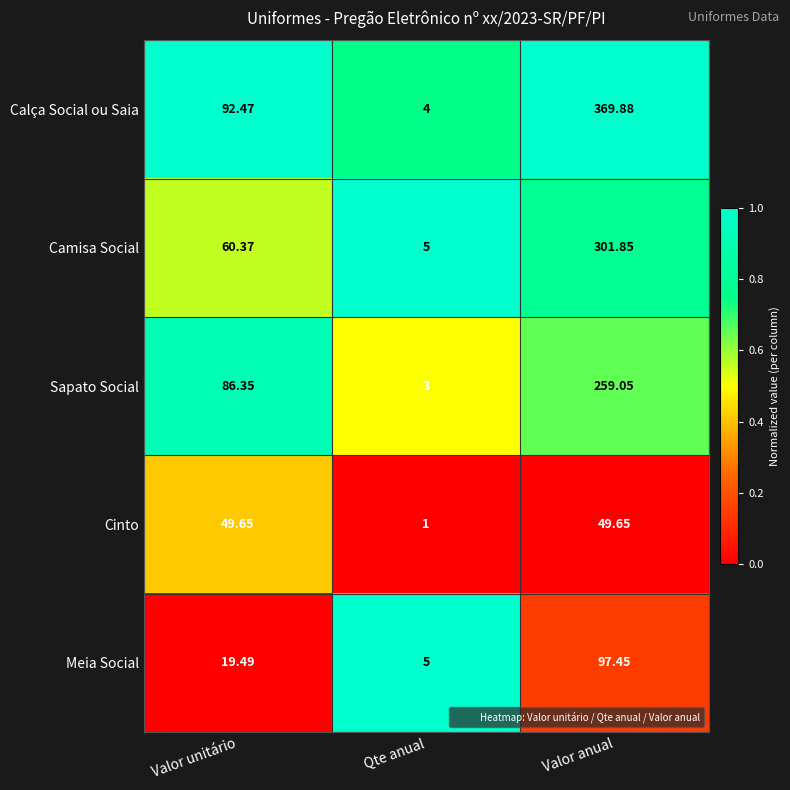

Where does the Camisa Social series first go above 60?

Valor unitário